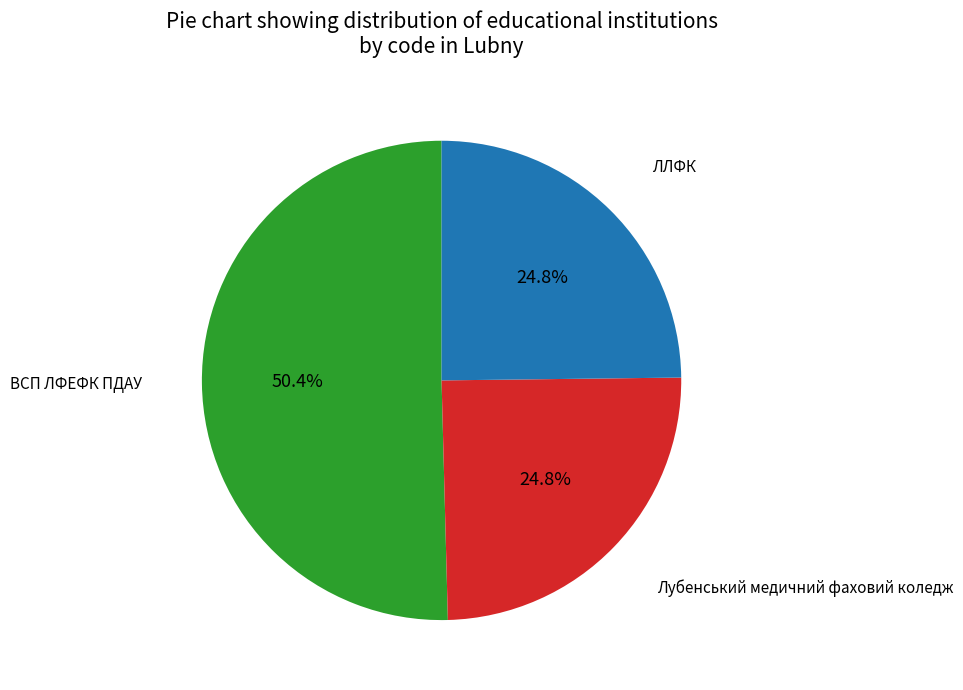

Is it true that Лубенський медичний фаховий коледж is 34% of the pie?

False